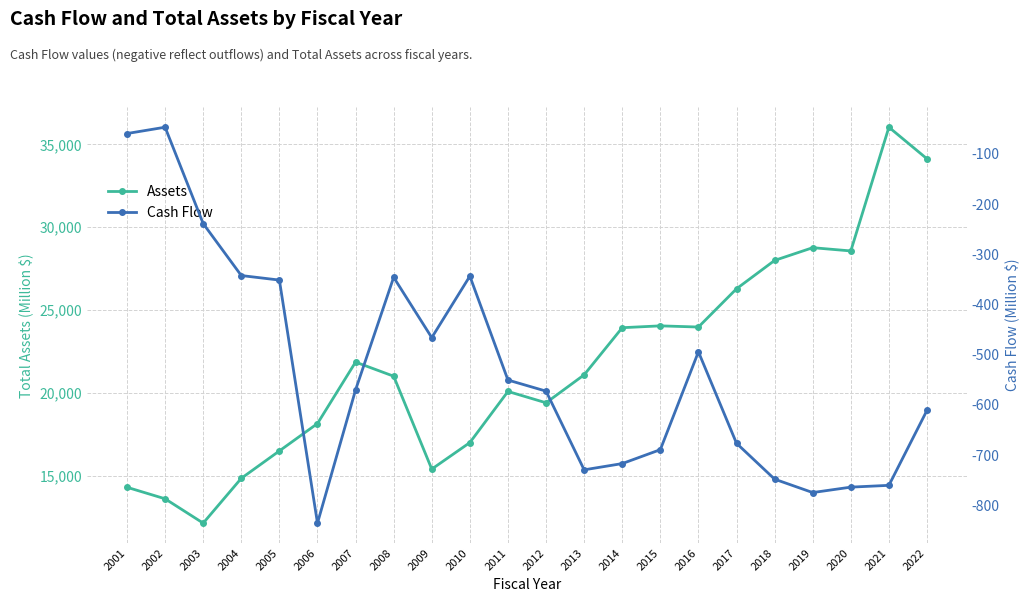

Which series has the largest range (max minus min)?

Assets